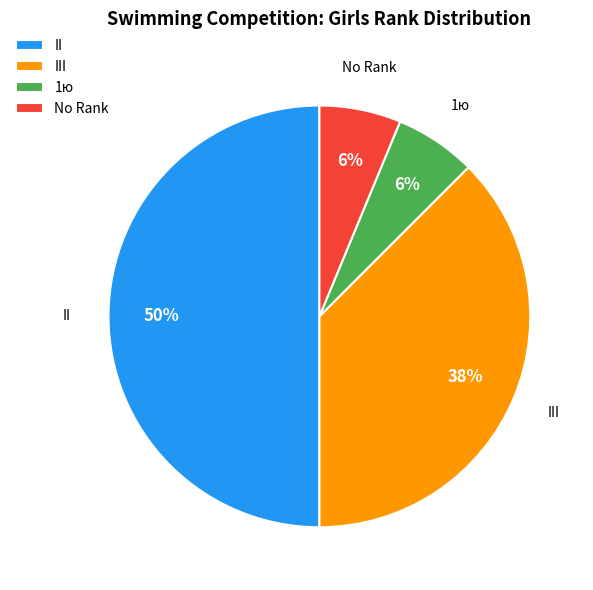

How many segments does this pie chart have?

4